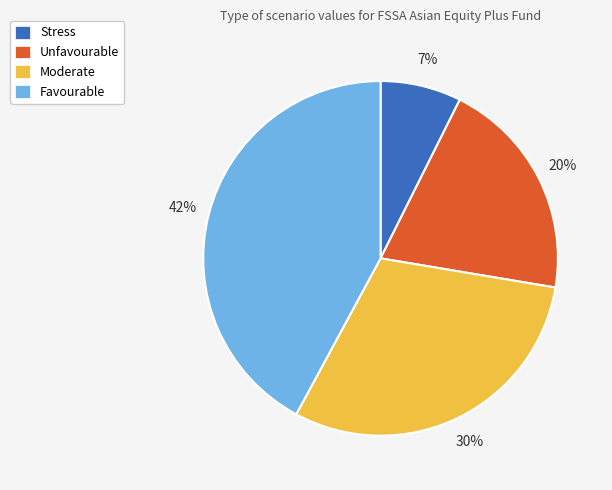

What is the largest slice in the pie chart?

Favourable